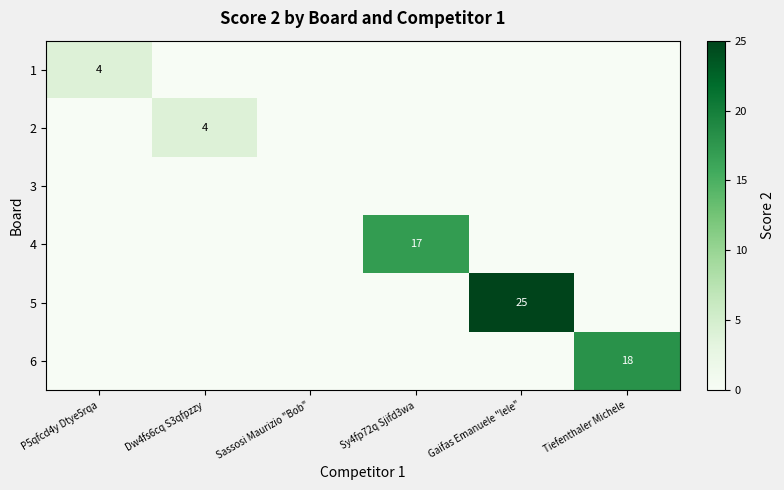

The 6 series shows 18 at Tiefenthaler Michele. True or false?

True